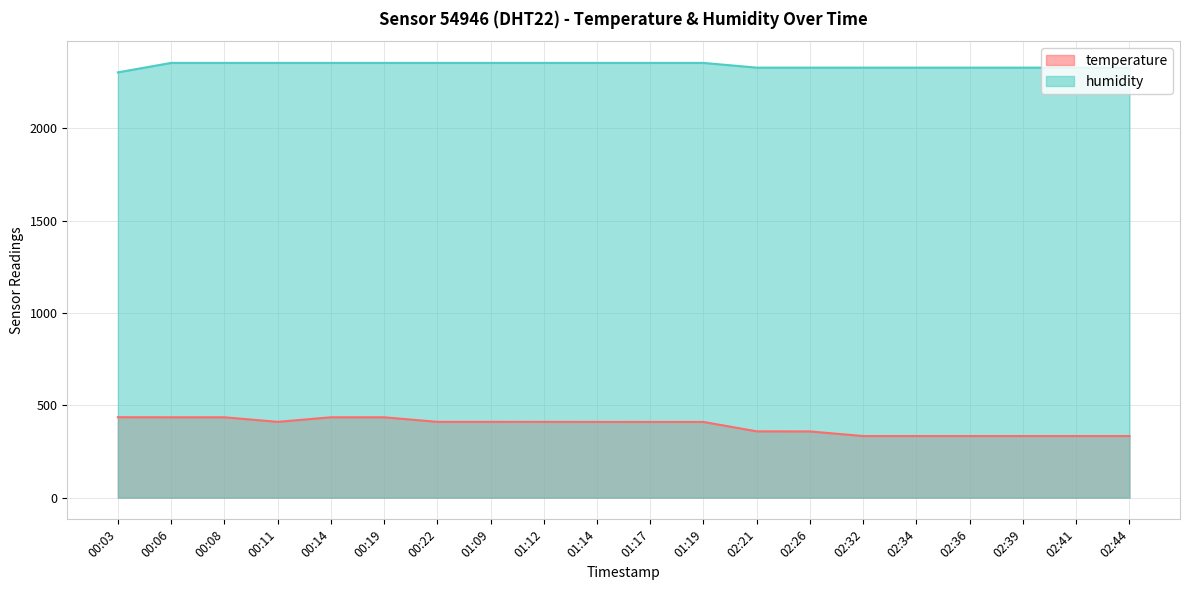

What is the sum of all temperature values?

7767.2